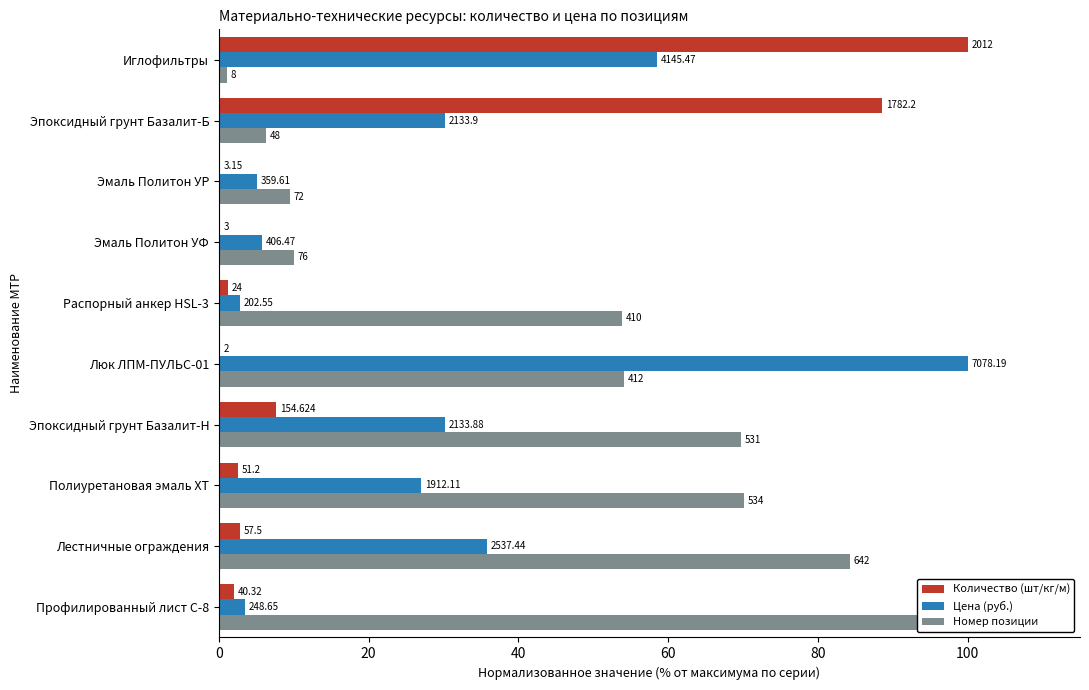

What is the label of the 2nd bar from the right?

Лестничные ограждения